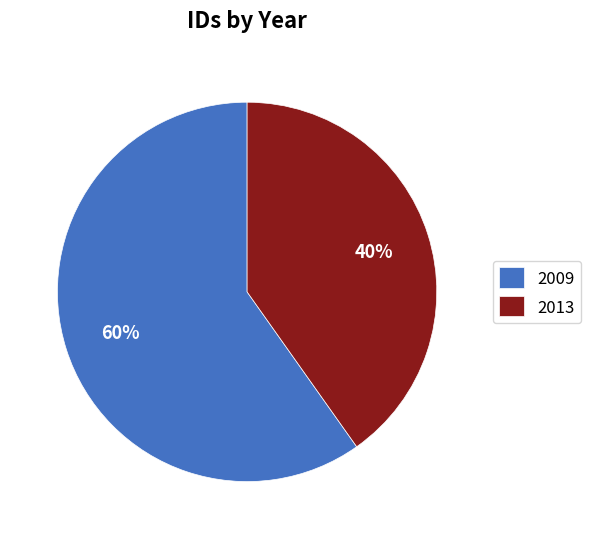

Rank the categories by value from lowest to highest.

2013, 2009